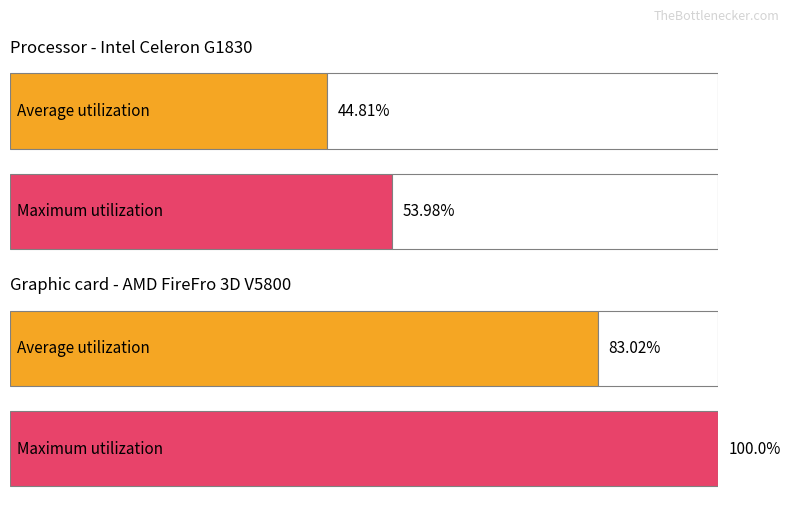

How many distinct data groups are displayed?

2